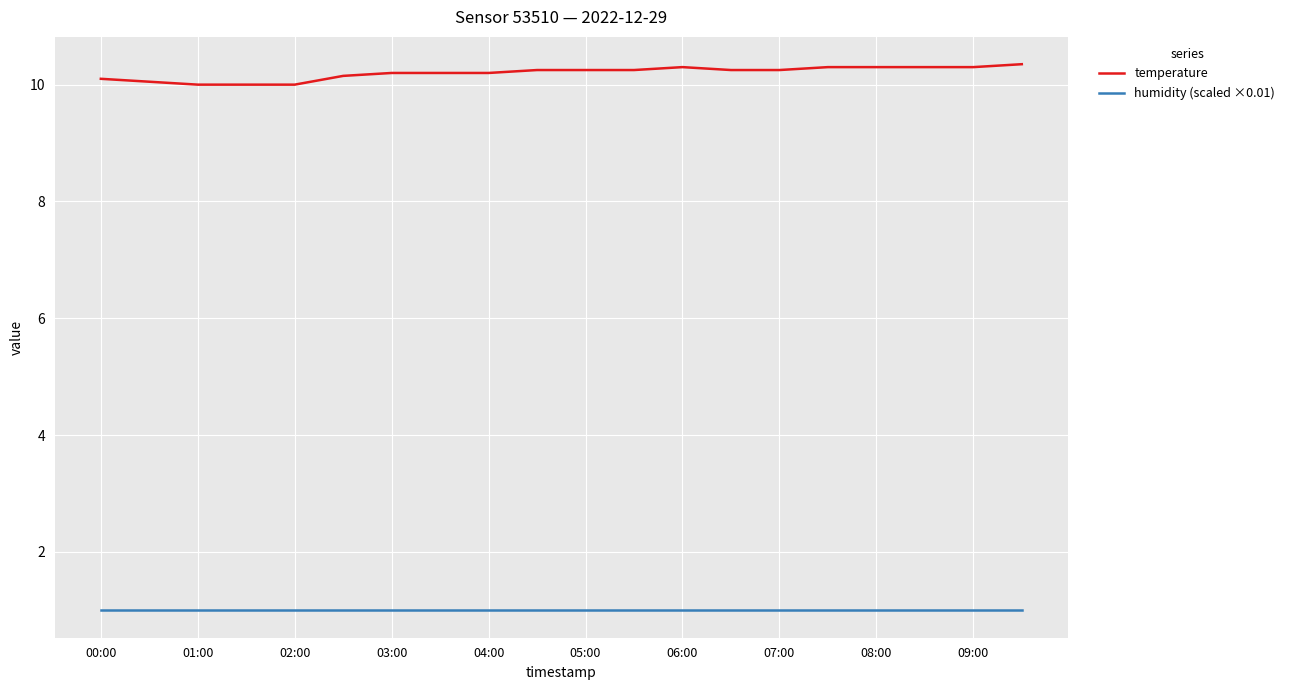

Does the chart have visible grid lines?

Yes